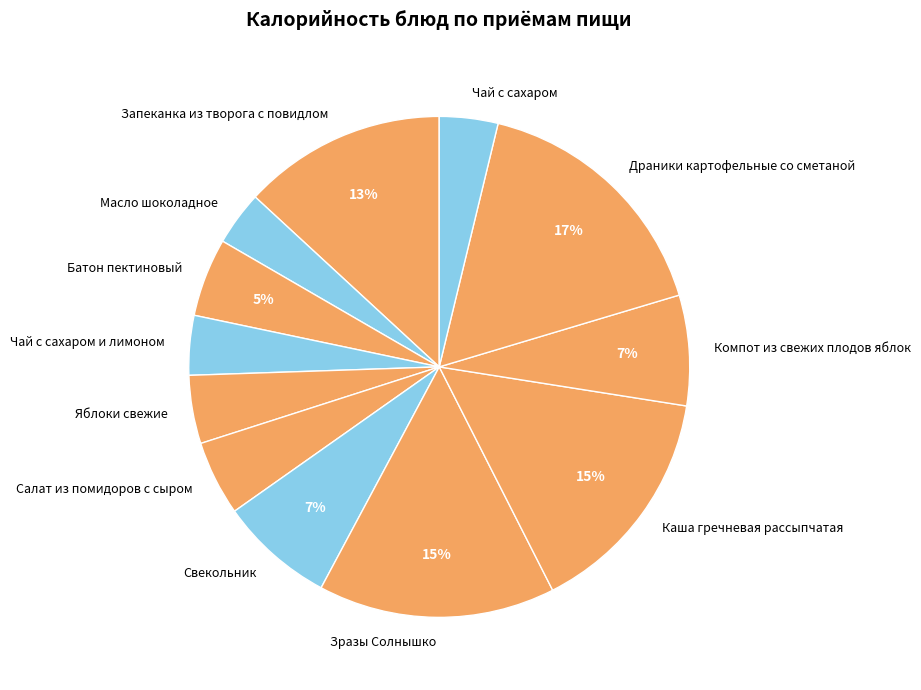

Which category has the biggest portion of the pie?

Драники картофельные со сметаной